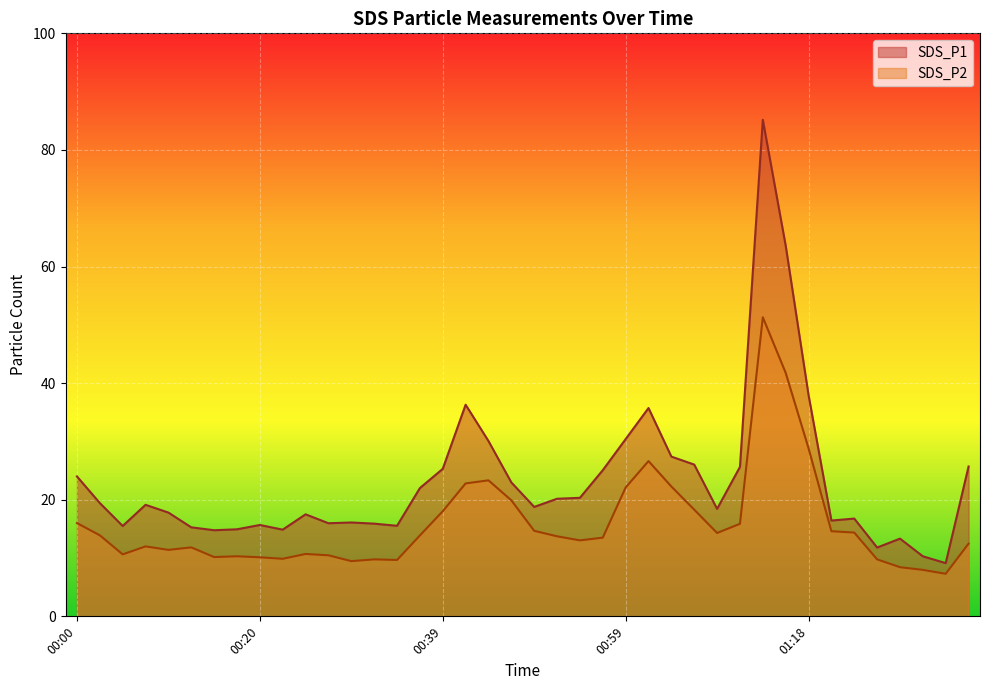

How many data points in SDS_P1 are above 19?

20